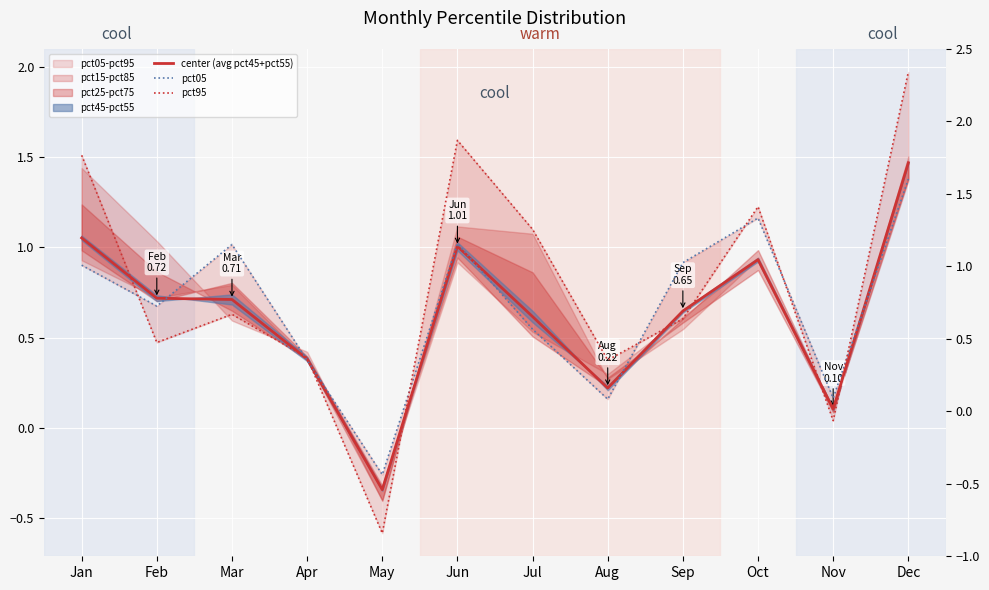

True or false: pct05 has more than 1 interior local peaks.

True